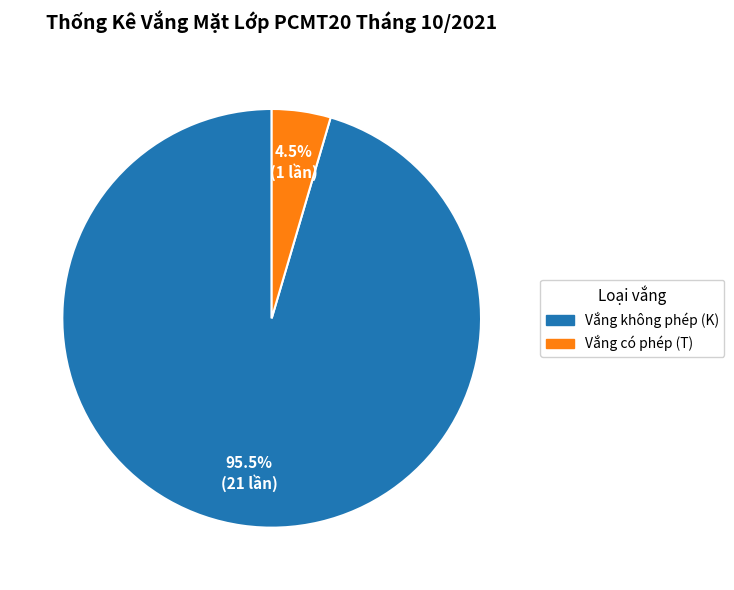

How many segments does this pie chart have?

2